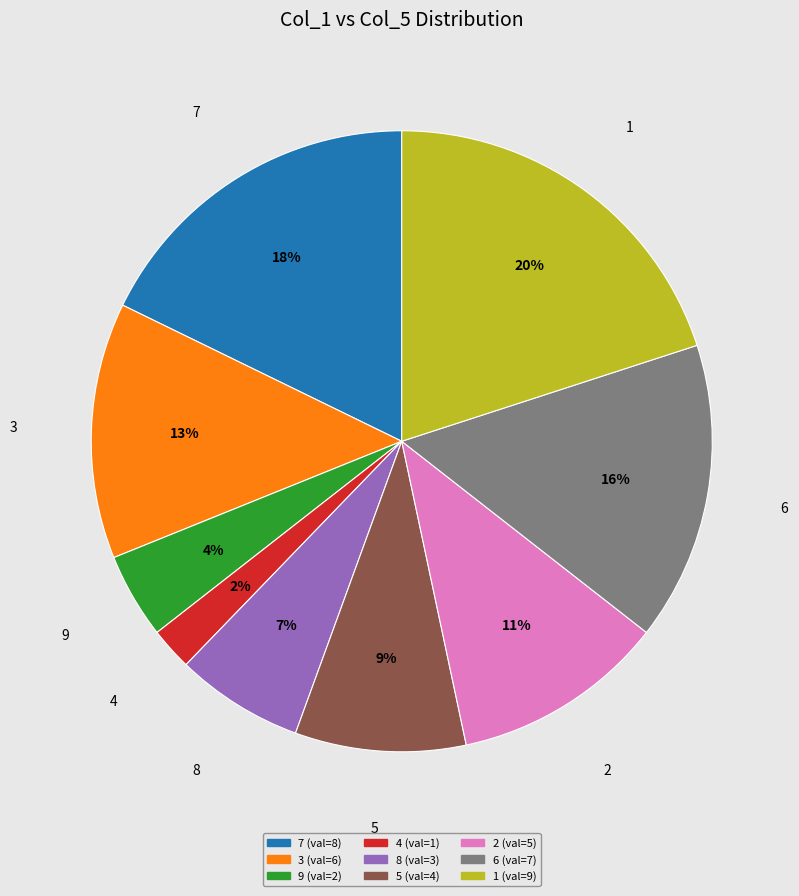

To the nearest percent, what is the difference between the largest and smallest slice percentages?

18%